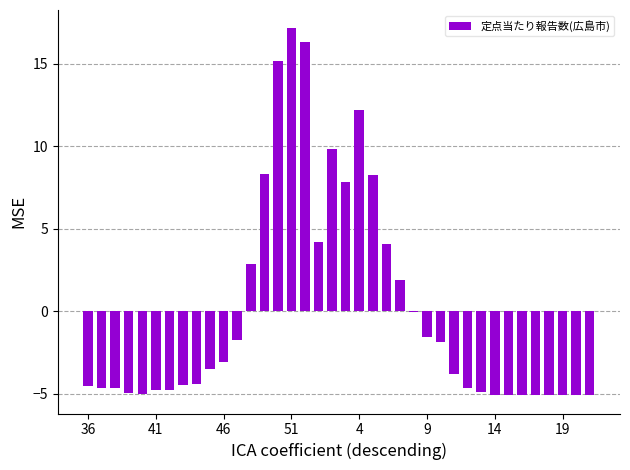

Count the number of data series in this chart.

1